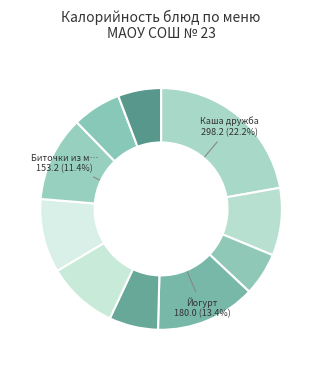

Which category has the smallest portion of the pie?

Хлеб (завтрак)